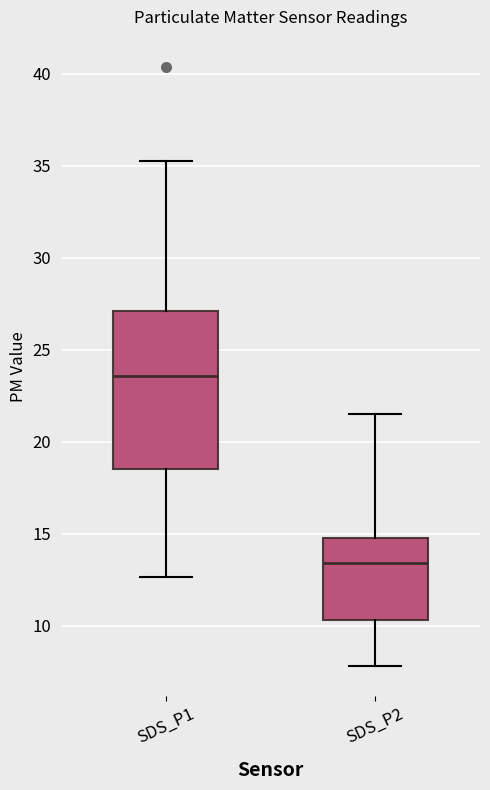

Reading left to right, transcribe this box plot: for each box, give where its median line is, the range the box spans, and where its two whiskers end, as read against the y-axis. The values are not printed on the chart, so give them approximately, as read against the axis.

SDS_P1: median 23.5, box 18.5 to 27.0, whiskers 12.5 to 35.5
SDS_P2: median 13.5, box 10.5 to 15.0, whiskers 8.0 to 21.5